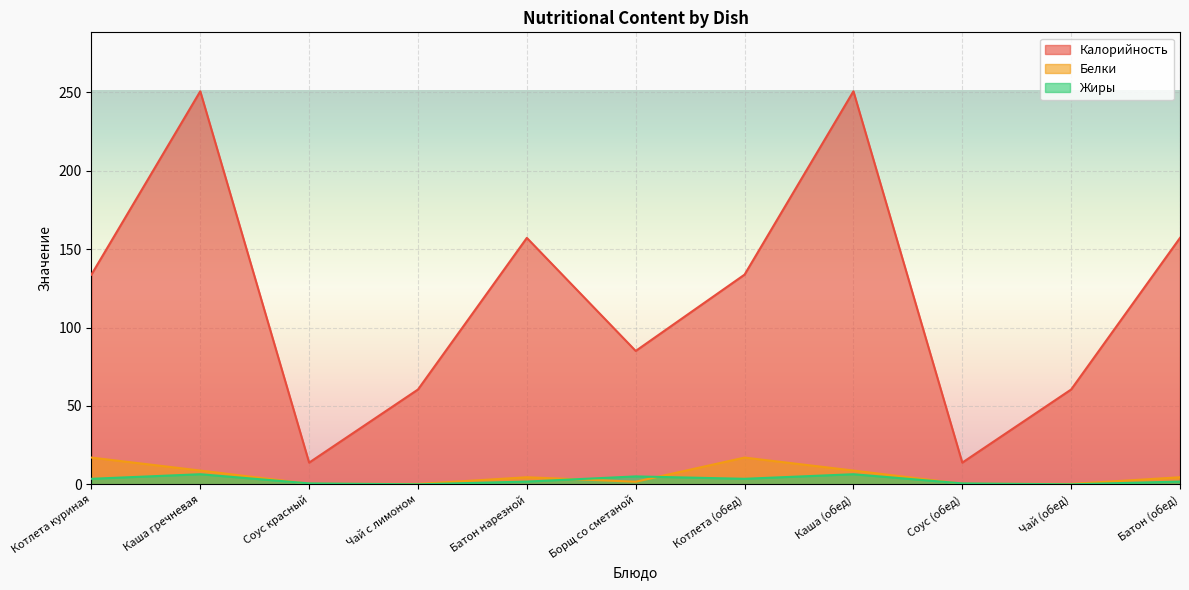

How many data points in Белки are above 4?

6